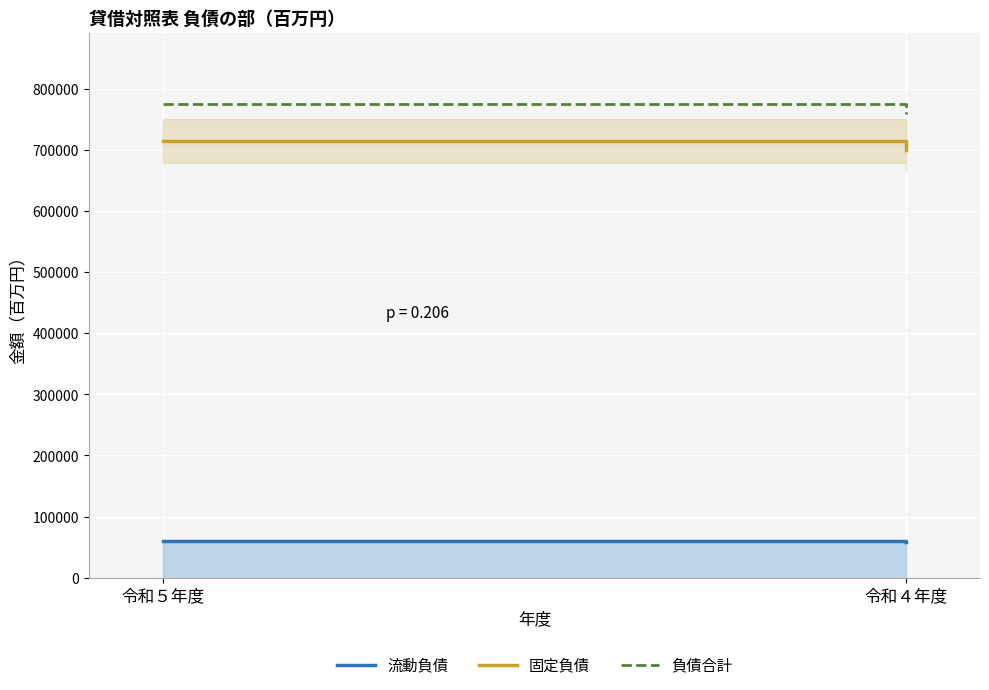

True or false: 流動負債 has a value of 60704 at 令和５年度.

True